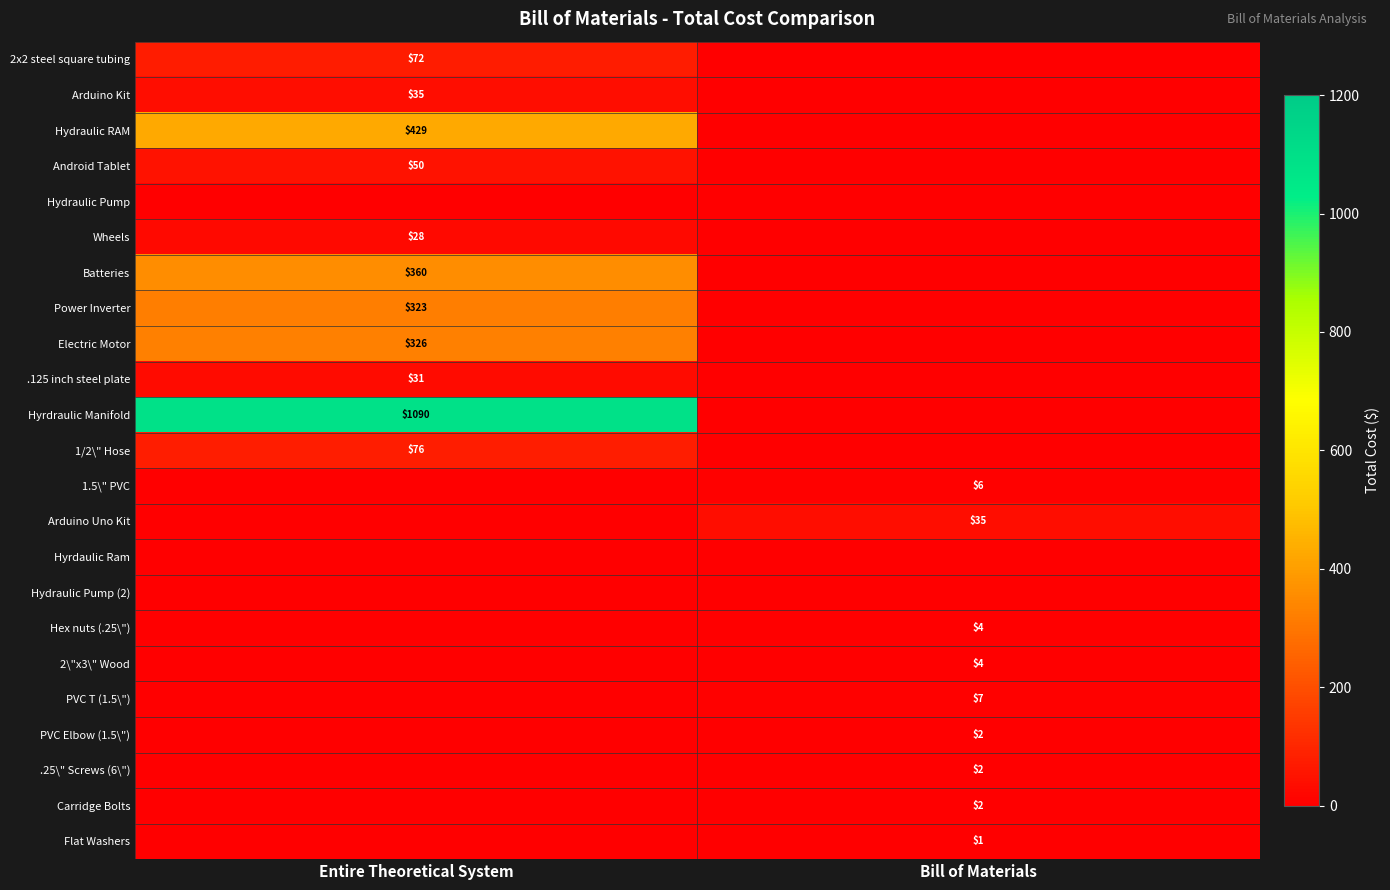

Which category has the highest value across all series?

Entire Theoretical System